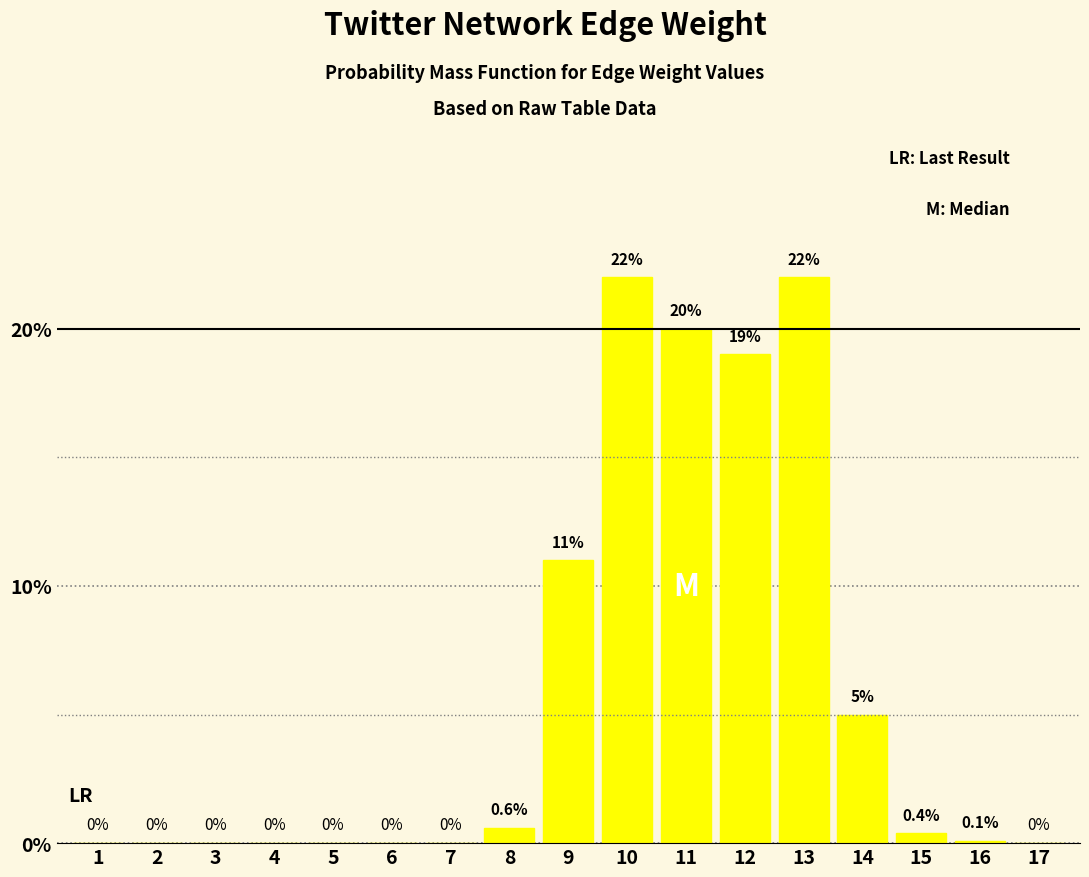

Reading right to left, extract all data points from this chart.

17=0.0	16=0.1	15=0.4	14=5.0	13=22.0	12=19.0	11=20.0	10=22.0	9=11.0	8=0.6	7=0.0	6=0.0	5=0.0	4=0.0	3=0.0	2=0.0	1=0.0